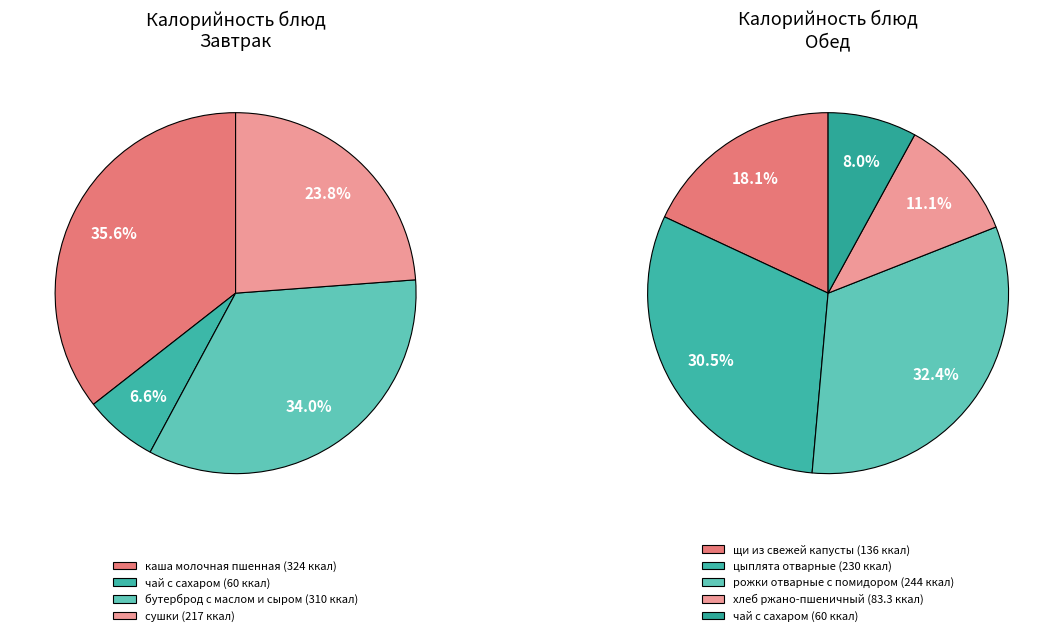

Does any single category account for the majority?

No